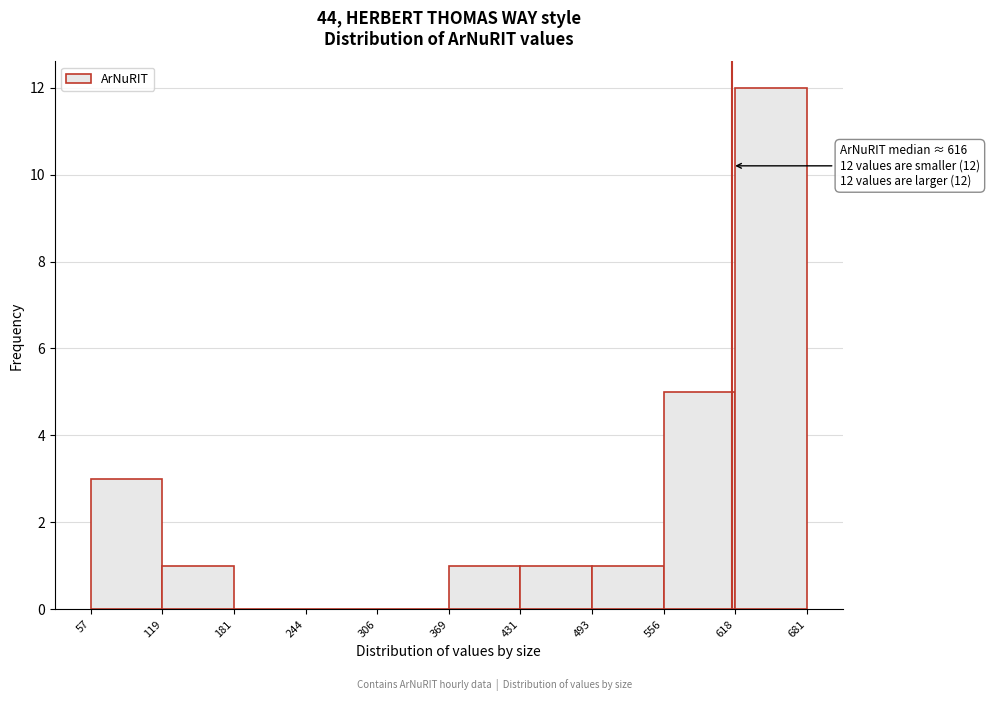

Over which range of the x-axis is the bar tallest?

618 to 681